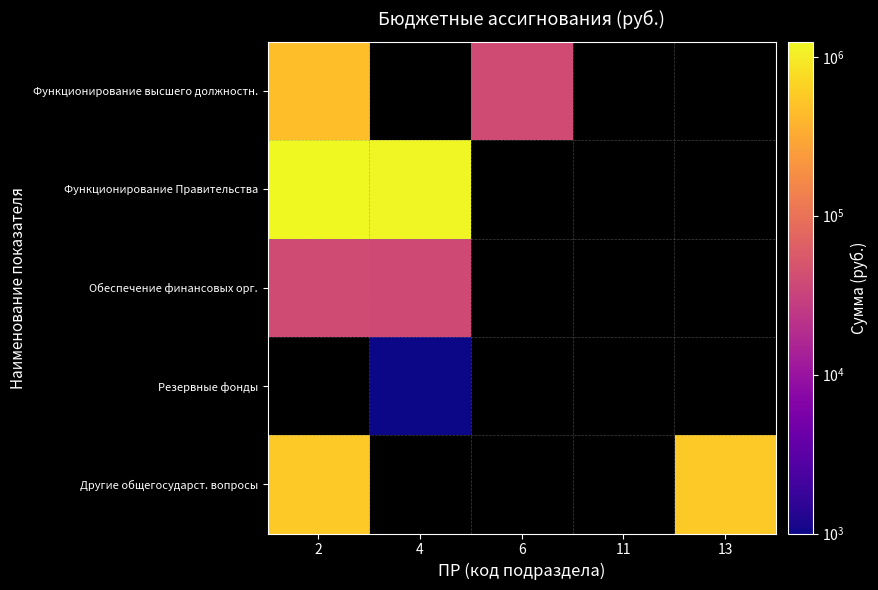

What is the minimum value shown in the chart?

100.0